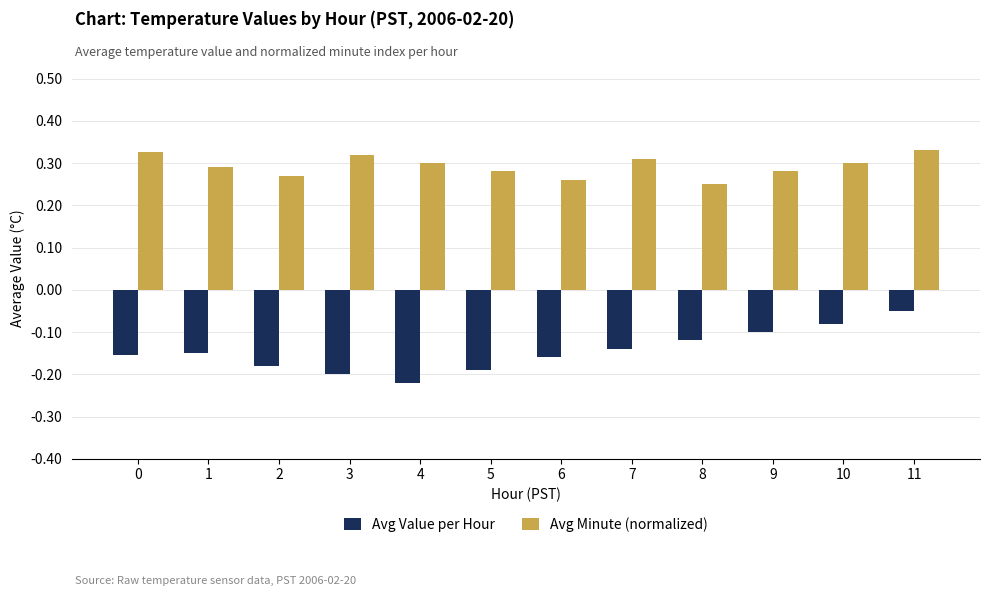

What is the spread (max minus min) of values at 11?

0.4